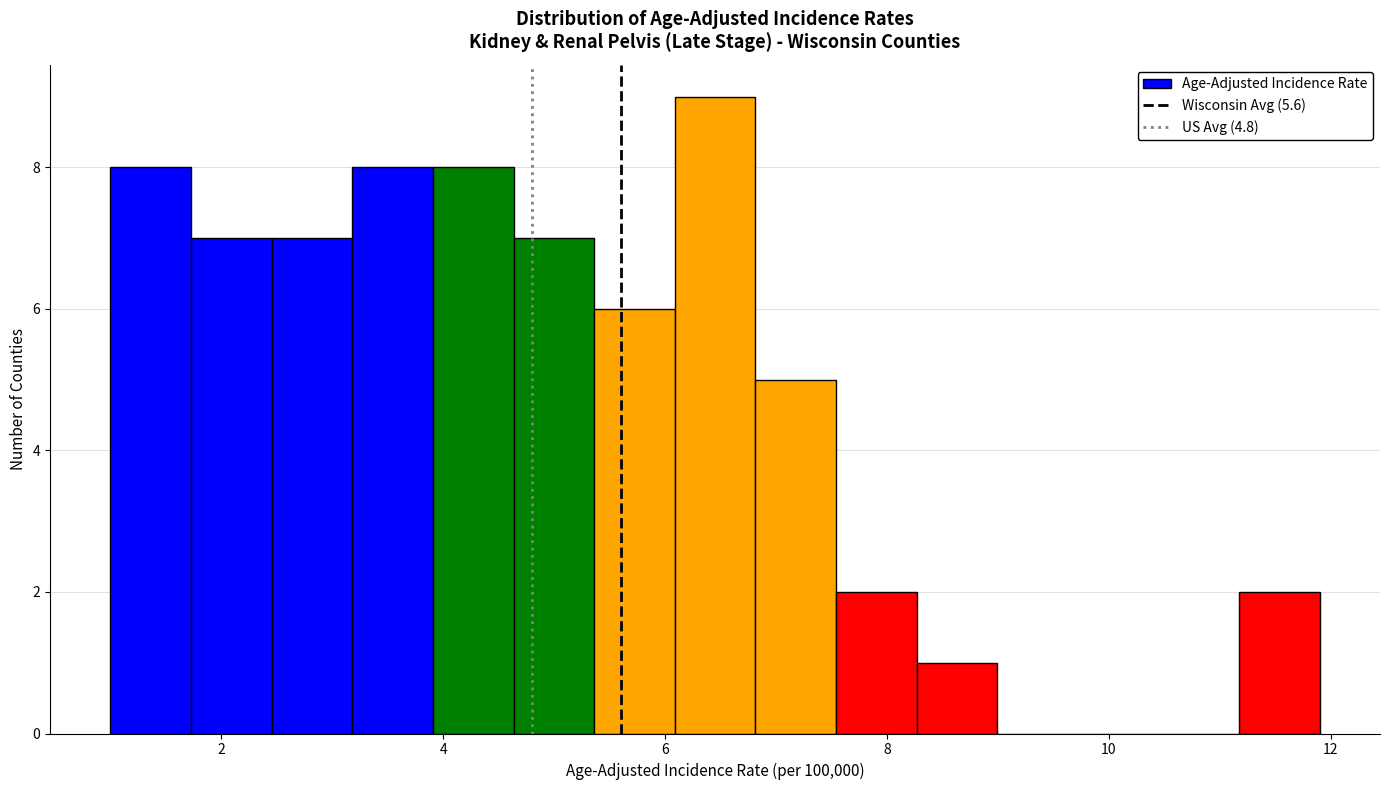

Around what value on the x-axis is the tallest bar? Give the approximate position of its centre, as read against the axis.

6.4